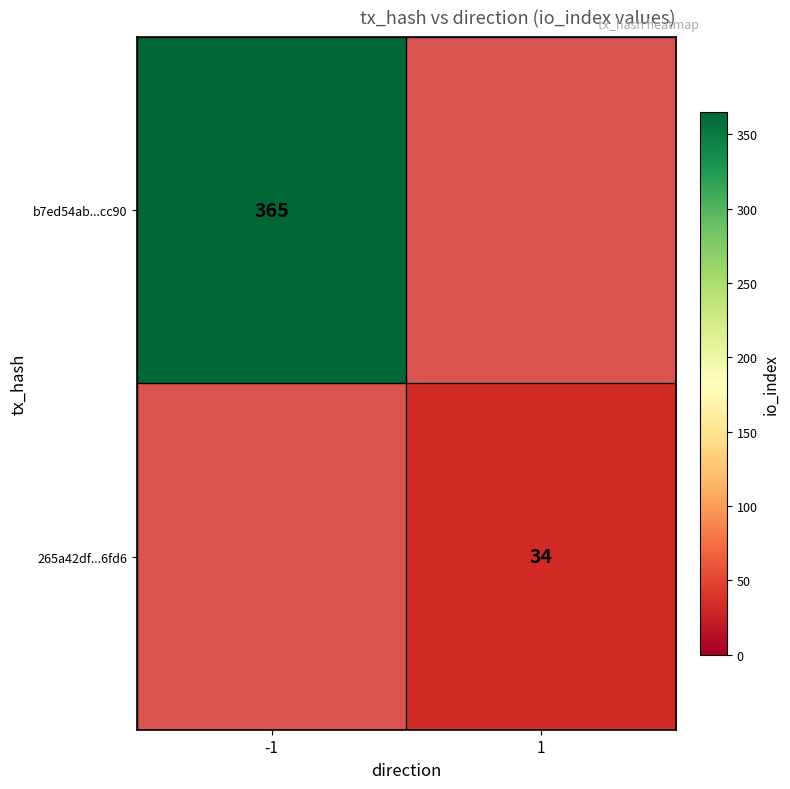

What is the greatest value displayed?

365.0